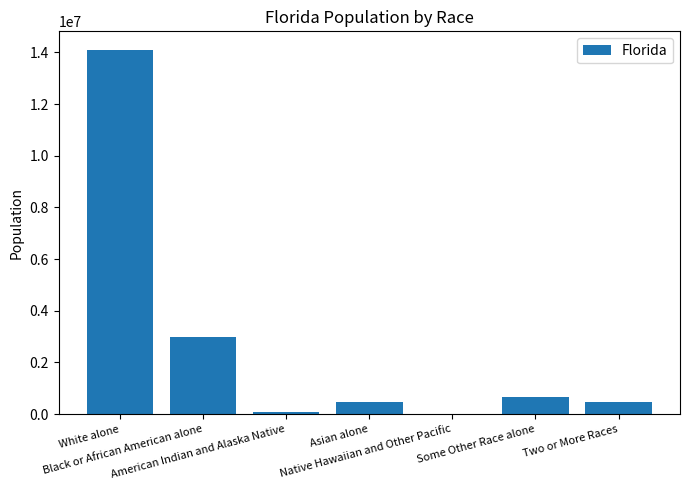

What is the sum of all values?

18801310